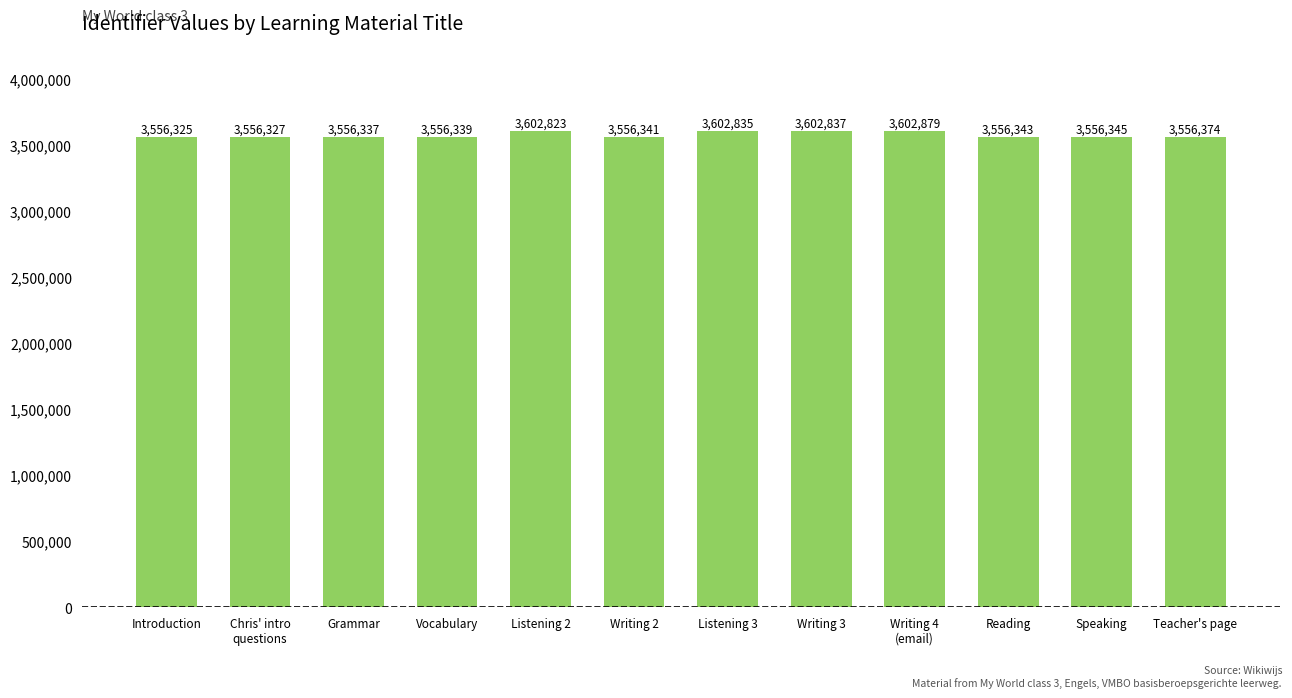

Reading left to right, extract all data points from this chart.

3556325	3556327	3556337	3556339	3602823	3556341	3602835	3602837	3602879	3556343	3556345	3556374